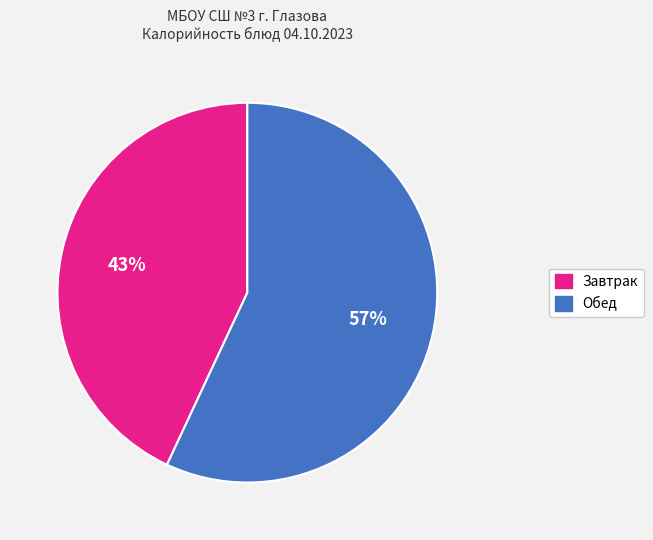

Count the number of slices in the pie.

2